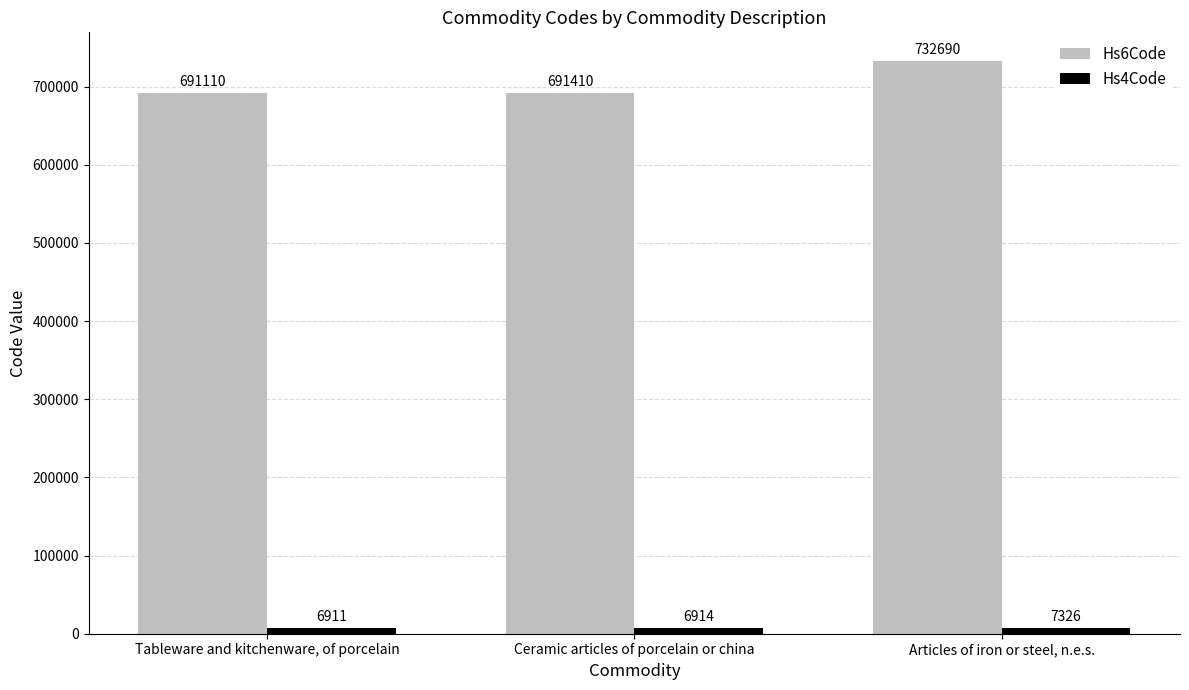

What is the total value across all series at Ceramic articles of porcelain or china?

698324